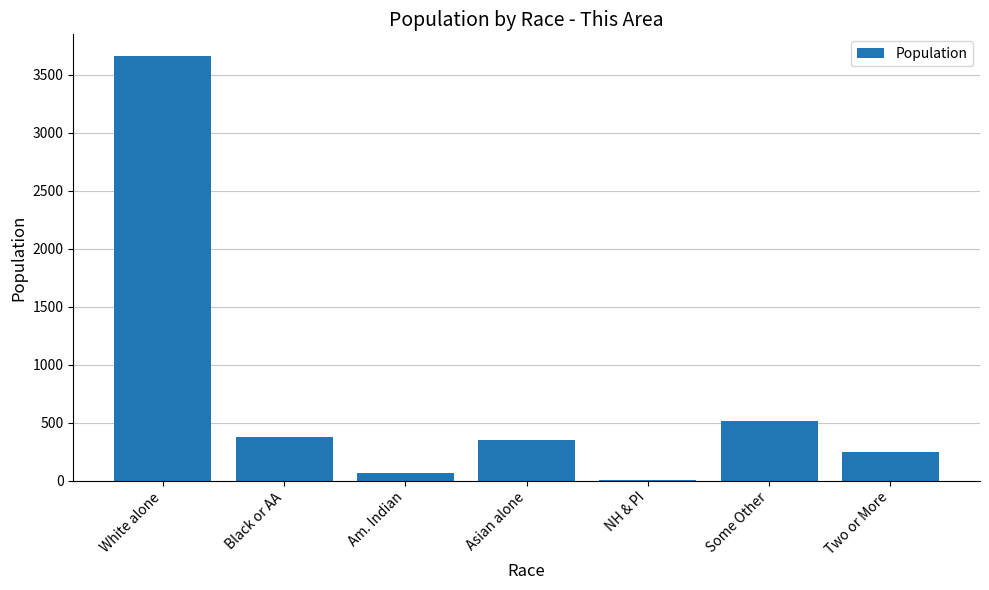

Read the value at White alone.

3664